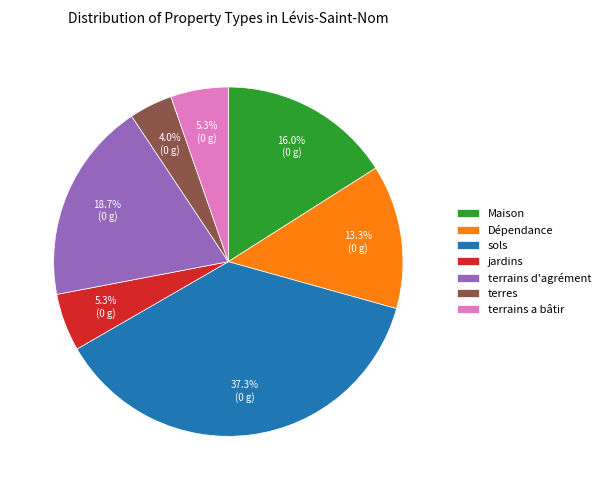

How much of the chart is everything except terrains d'agrément?

81.3%